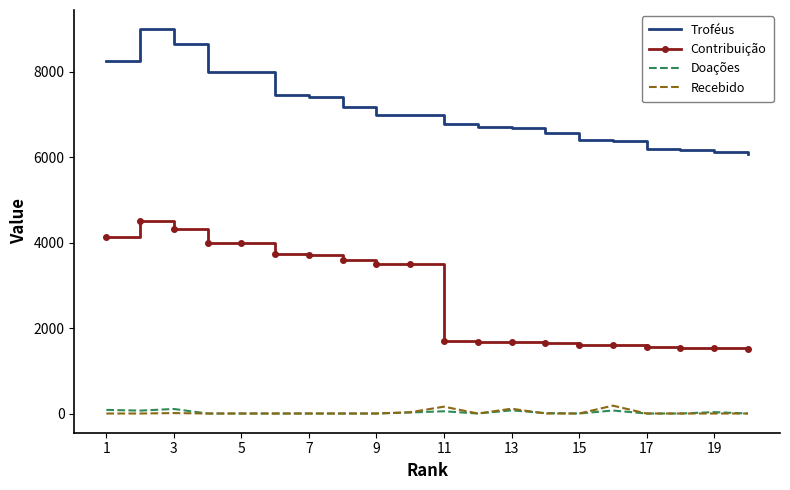

True or false: Doações and Troféus intersect in this chart.

False